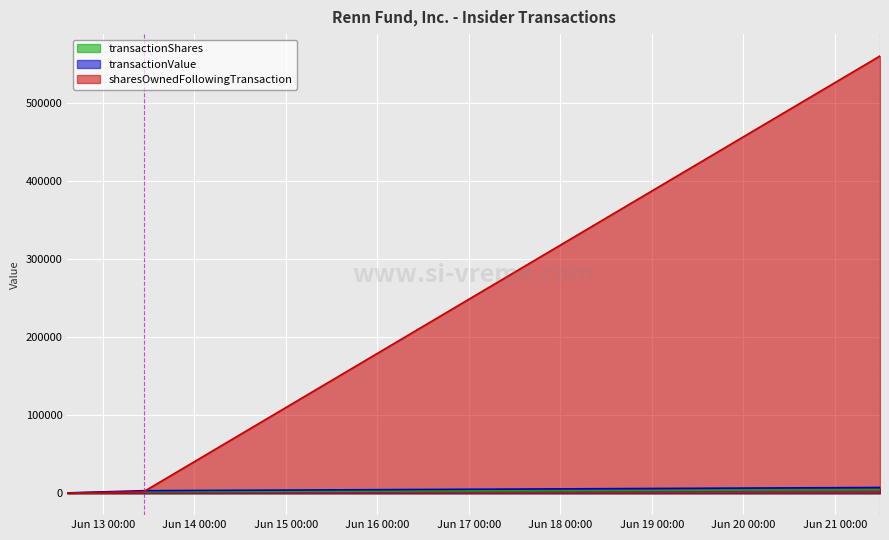

What position from the right is 2024-06-13 10:44:07?

2